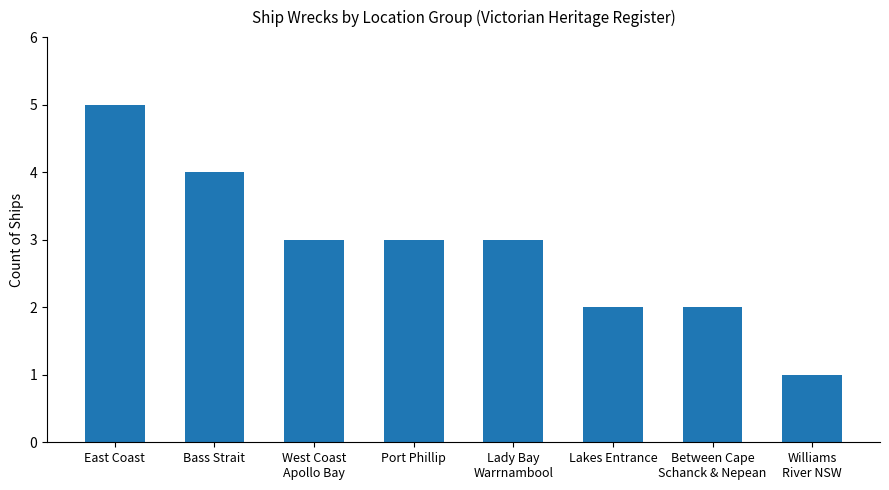

What position from the left is Between Cape
Schanck & Nepean?

7